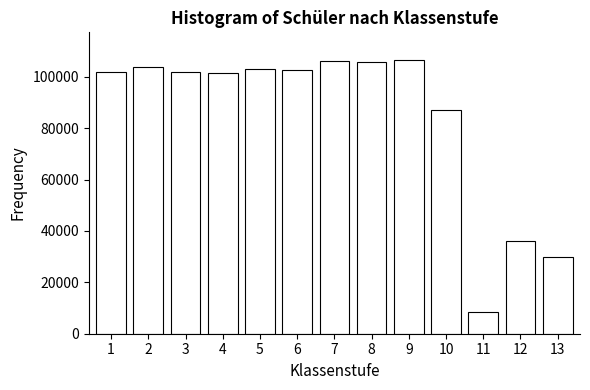

What is the smallest value displayed?

8430